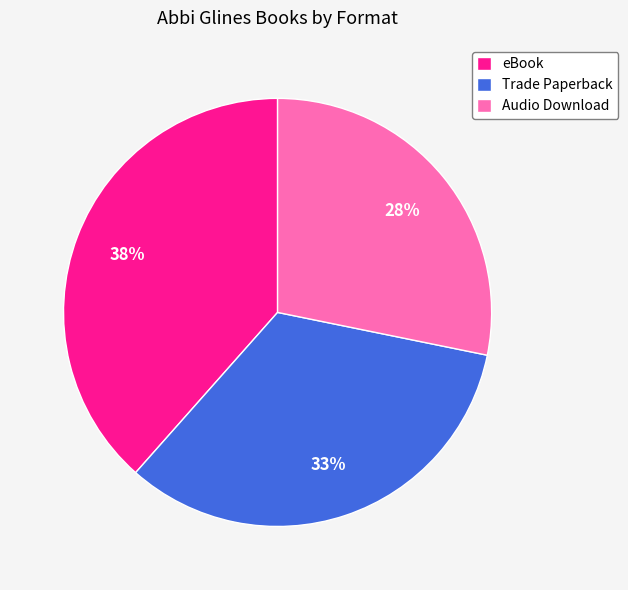

How many segments does this pie chart have?

3